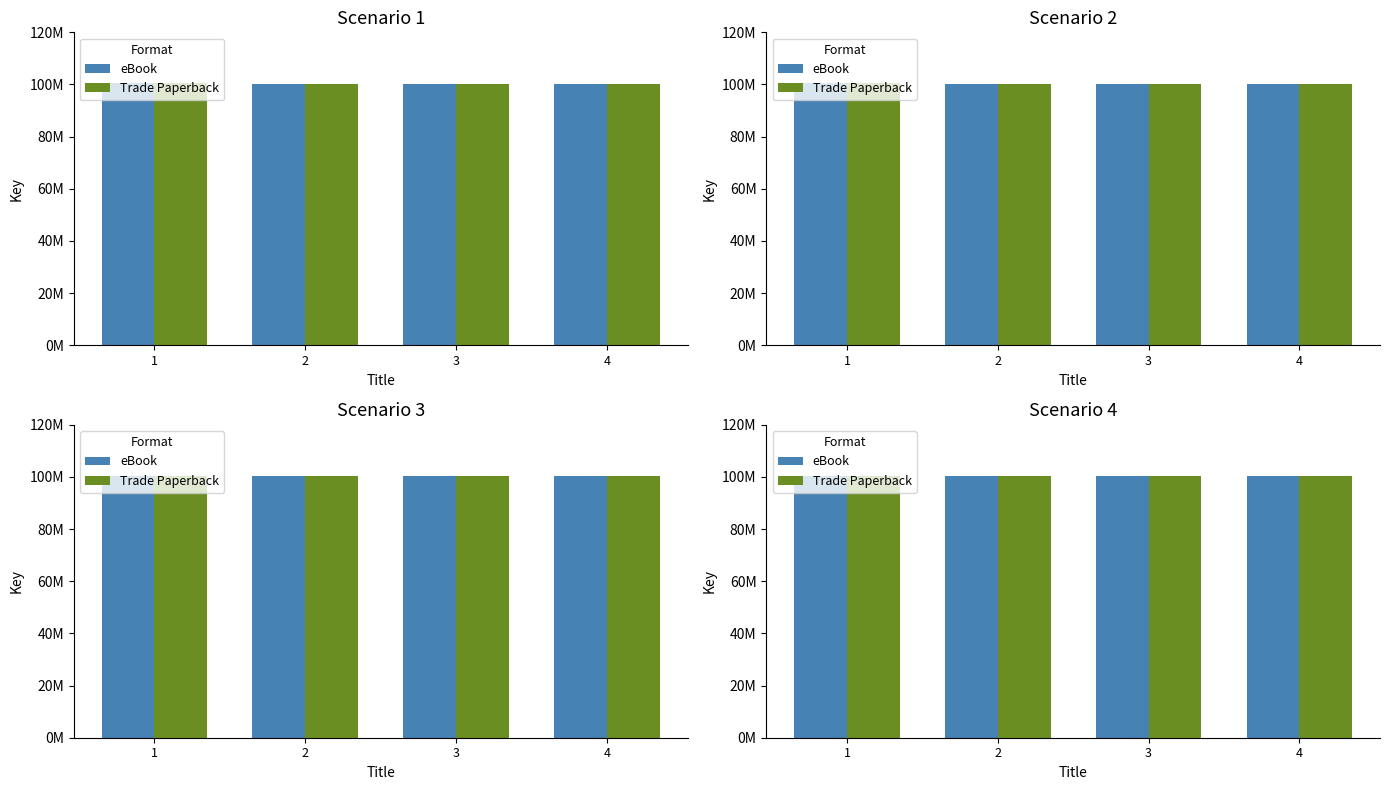

Is the value of eBook at 3 greater than the value of Trade Paperback at 1?

No